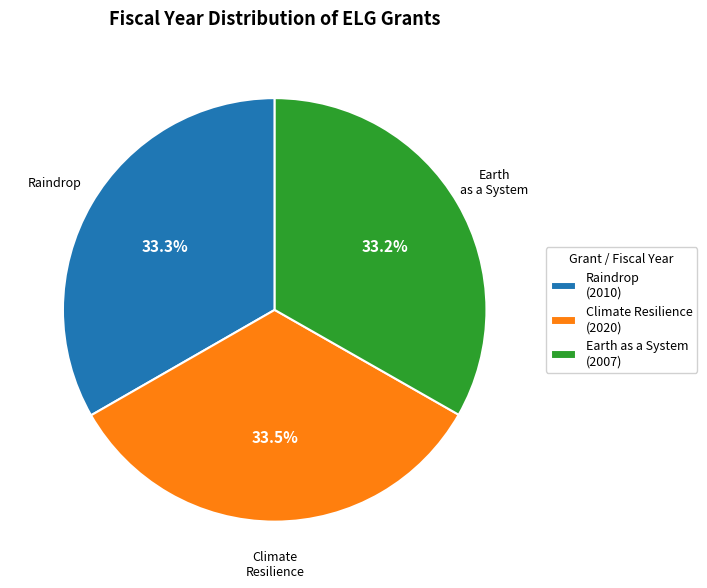

Is there a majority slice in this chart?

No